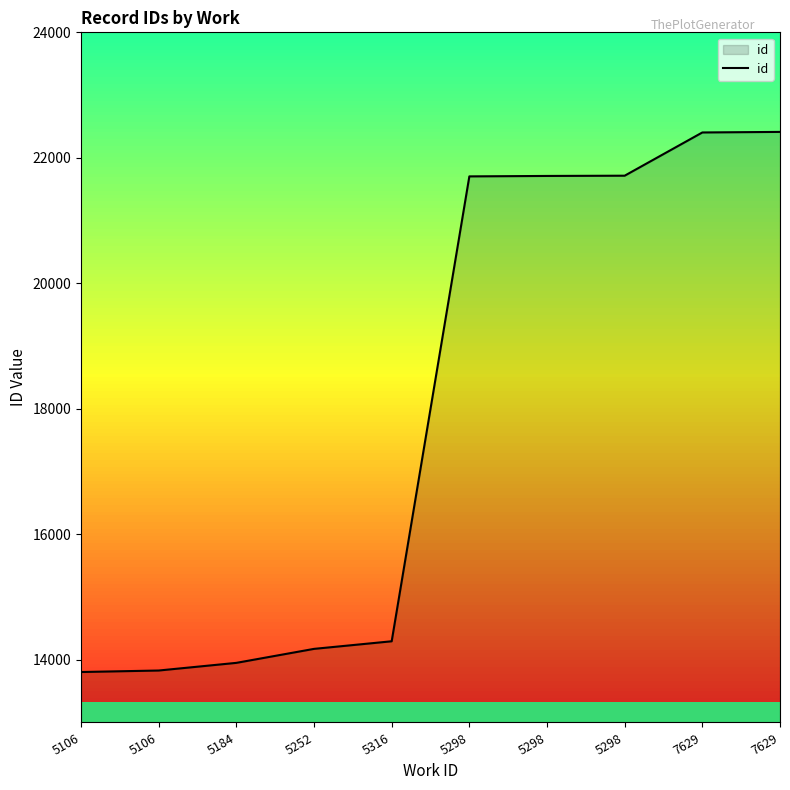

How many lines are shown in the chart?

1